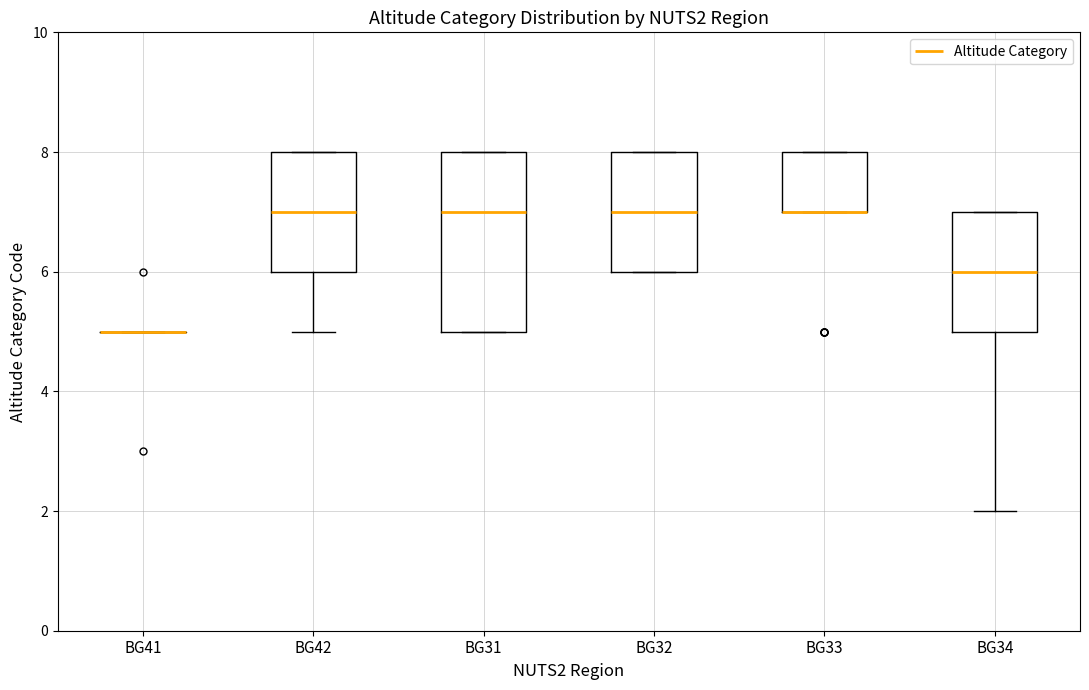

Reading left to right, read every box against the y-axis: the position of its median line, the range the box covers, and the ends of its whiskers. The values are not printed on the chart, so give them approximately, as read against the axis.

BG41: box collapsed to a line at 5, whiskers 5 to 5
BG42: median 7, box 6 to 8, whiskers 5 to 8
BG31: median 7, box 5 to 8, whiskers 5 to 8
BG32: median 7, box 6 to 8, whiskers 6 to 8
BG33: median 7 (drawn on the box's lower edge), box 7 to 8, whiskers 7 to 8
BG34: median 6, box 5 to 7, whiskers 2 to 7